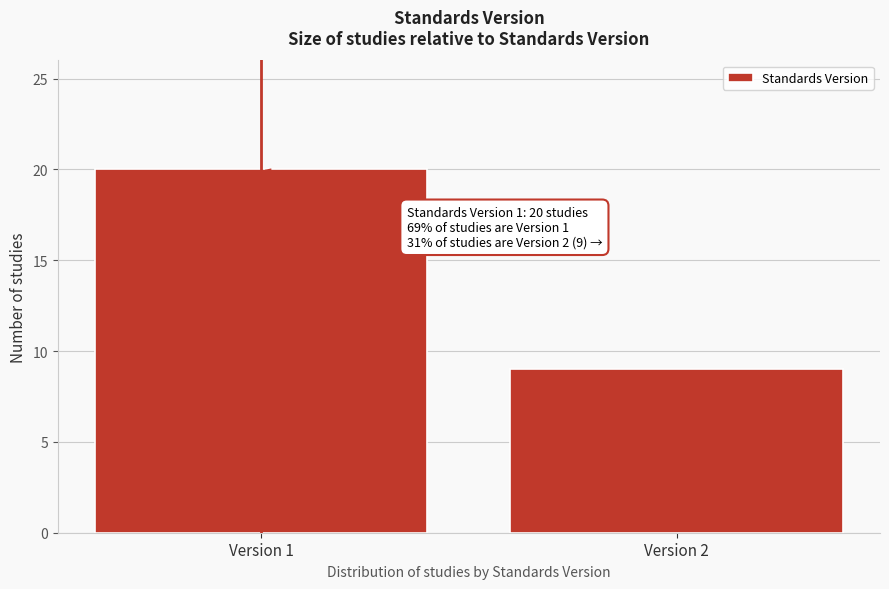

Reading right to left, extract all data points from this chart.

9	20